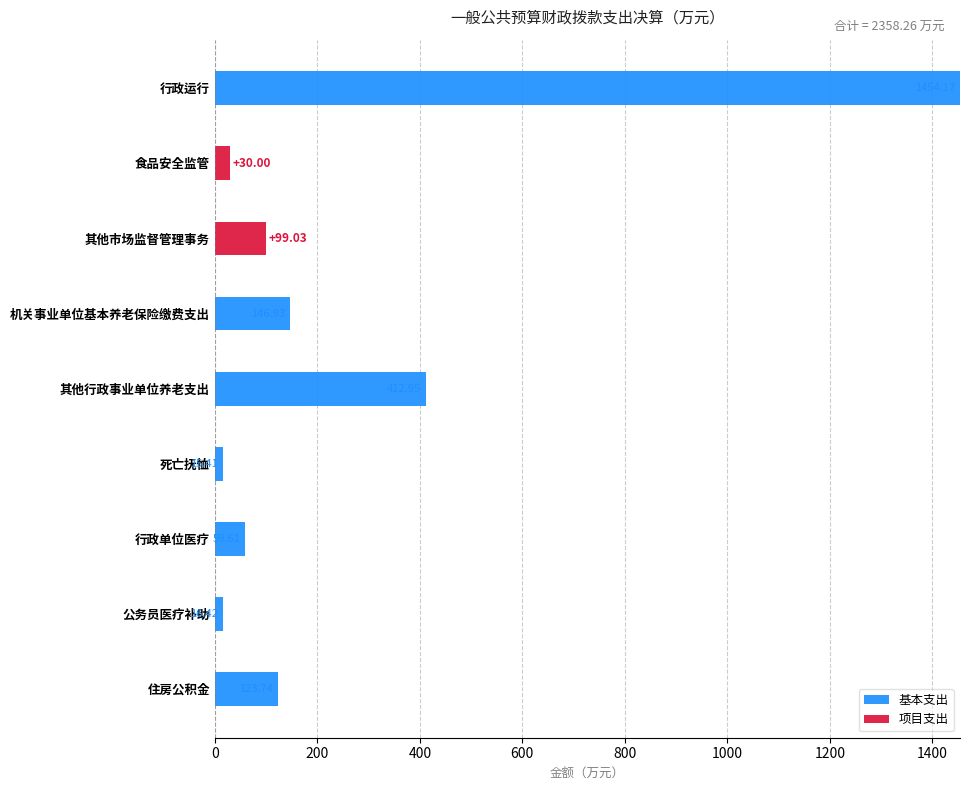

At which category is the sum across all series the highest?

行政运行